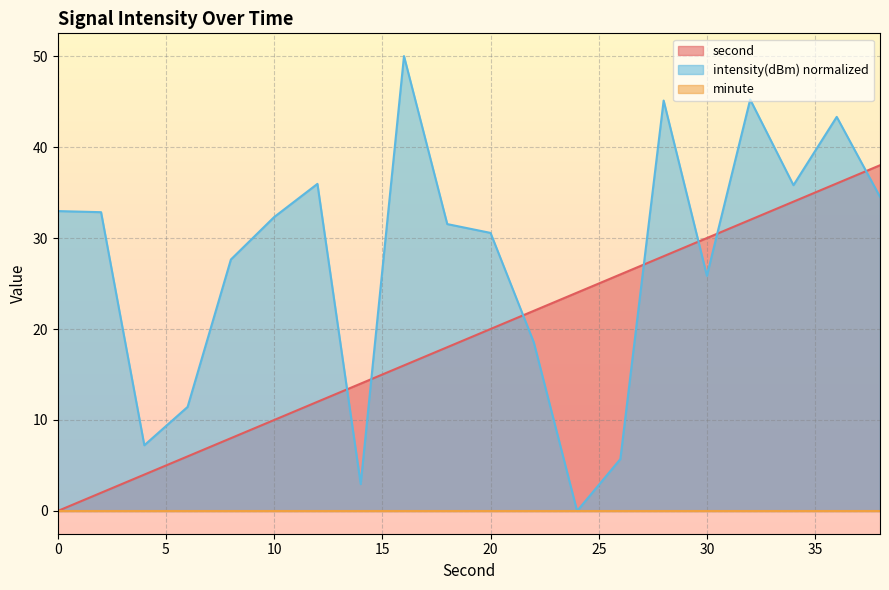

Between 10 and 20, which series saw the biggest shift?

second